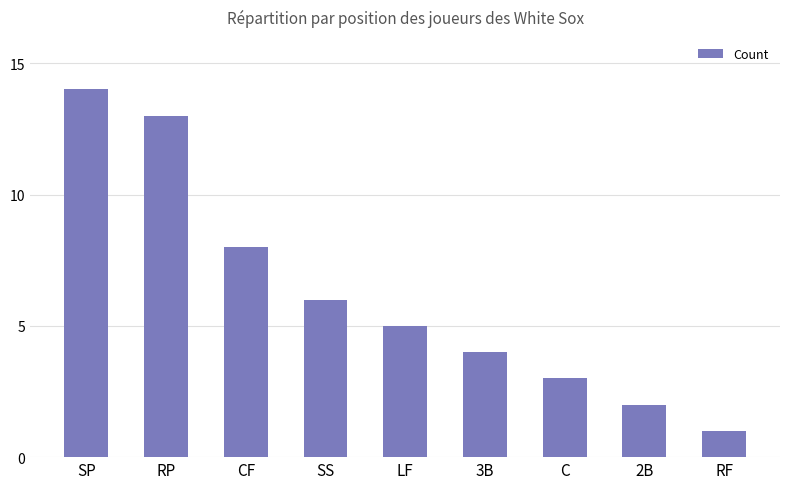

What is the change in value from SS to 2B?

-4